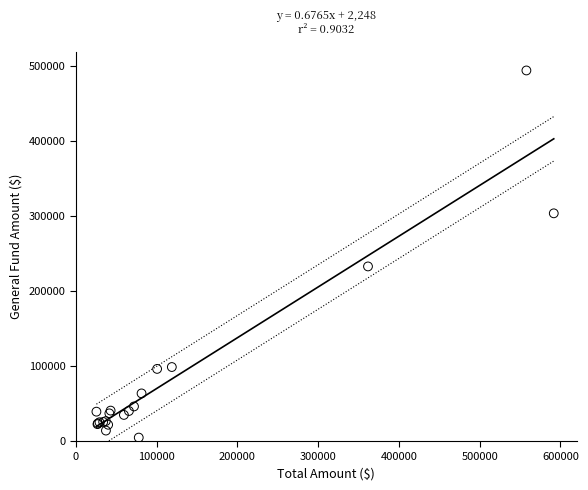

What Y value in the scatter plot is closest to 249121?

232595.4